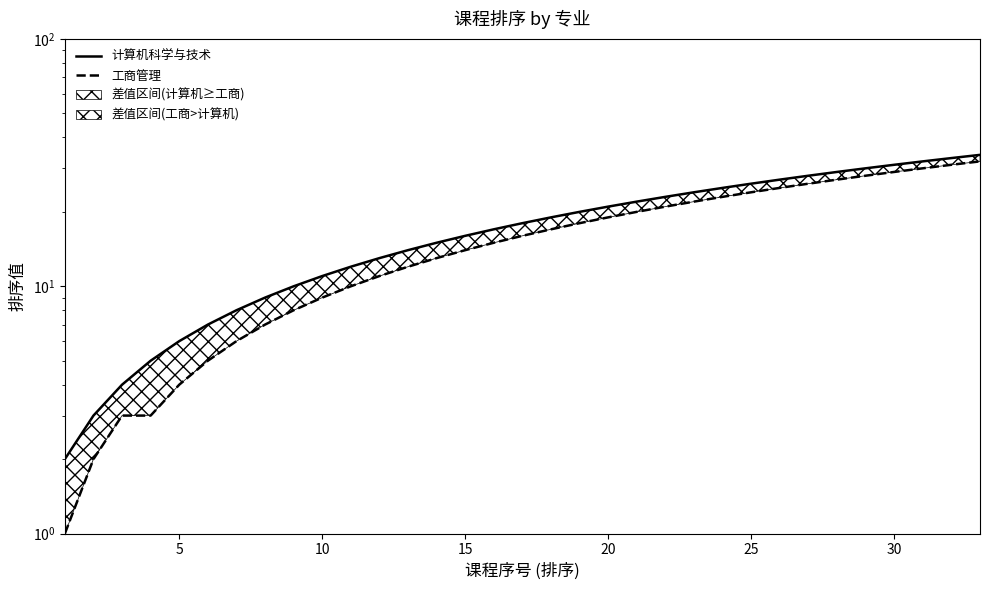

What is the lowest value of the 计算机科学与技术 series?

2